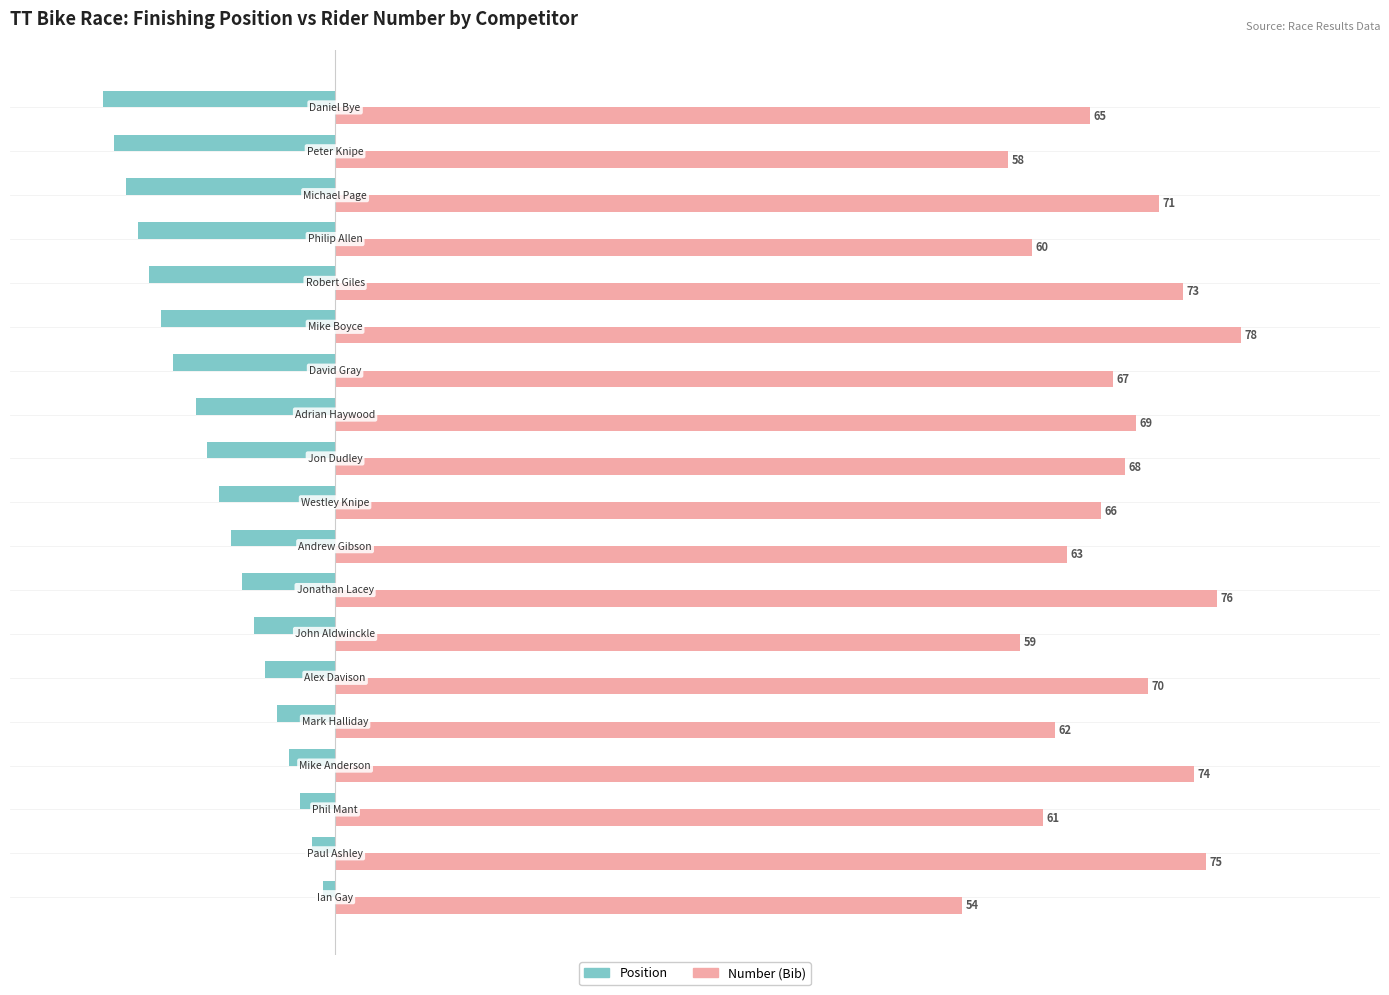

Count the number of categories in the chart.

19